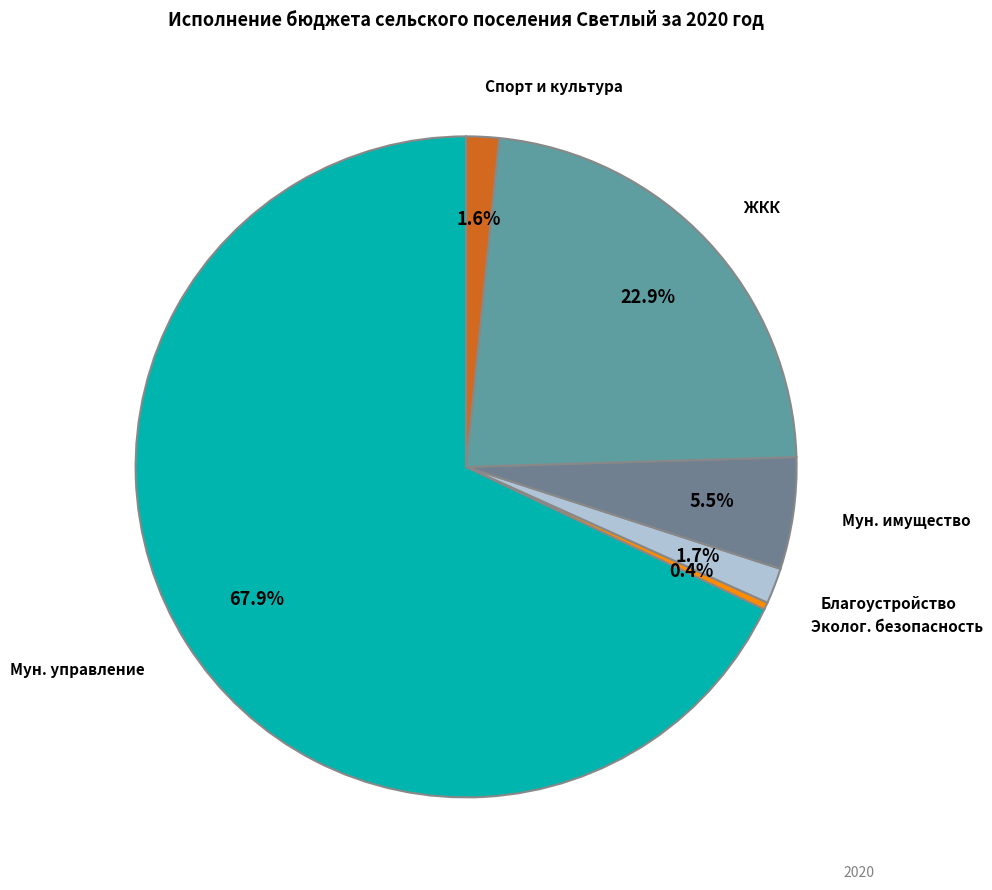

To the nearest percent, what is the difference between the largest and smallest slice percentages?

68%